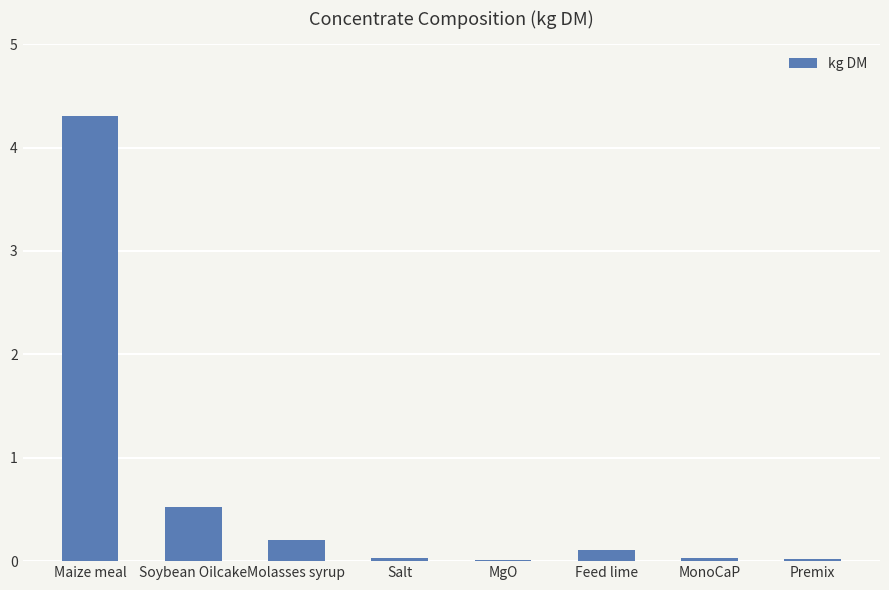

How many bars are there in total?

8